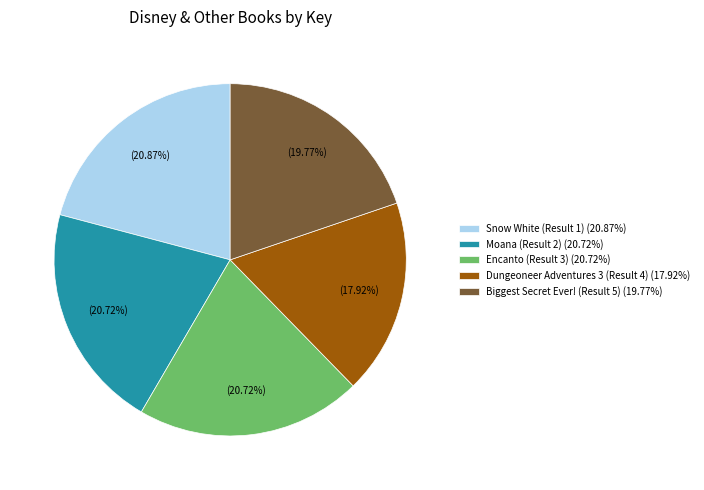

Which category has the smallest portion of the pie?

Dungeoneer Adventures 3 (Result 4)